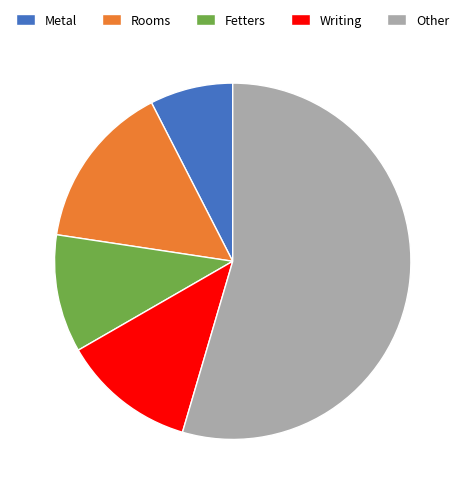

What is the majority slice?

Other